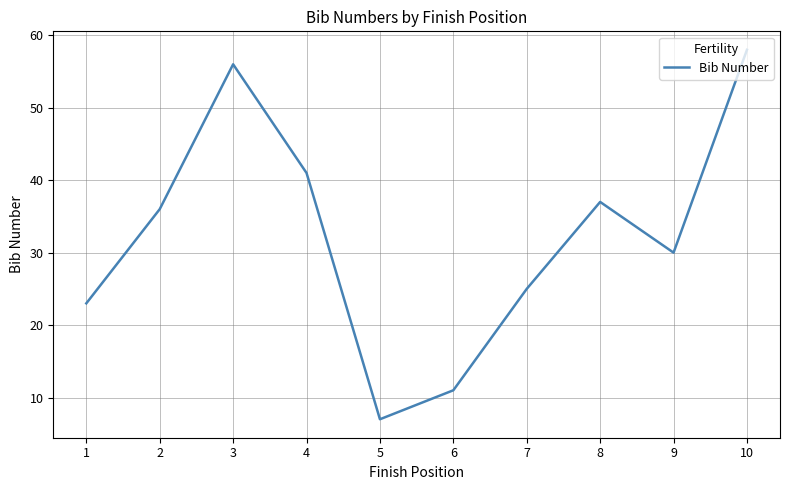

Does the chart display data point markers on the line(s)?

No